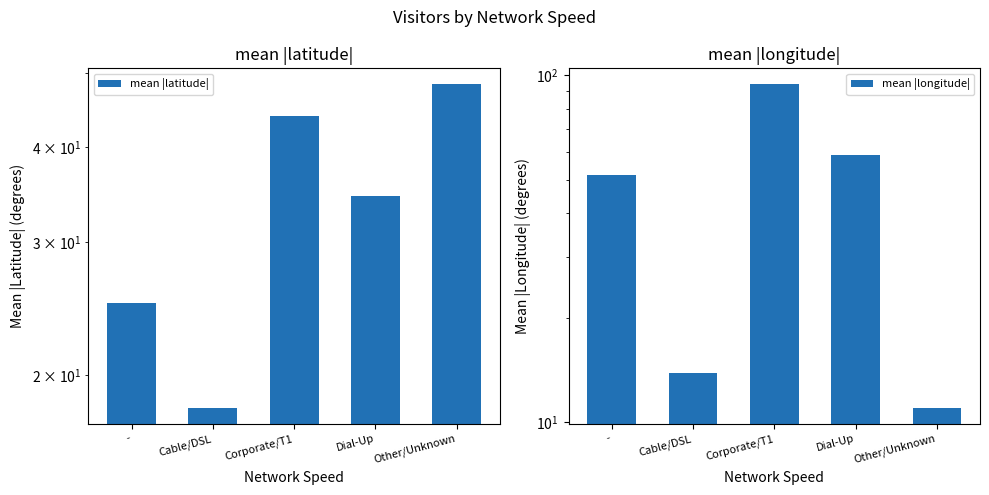

What value does the mean |longitude| series have at Dial-Up?

58.9